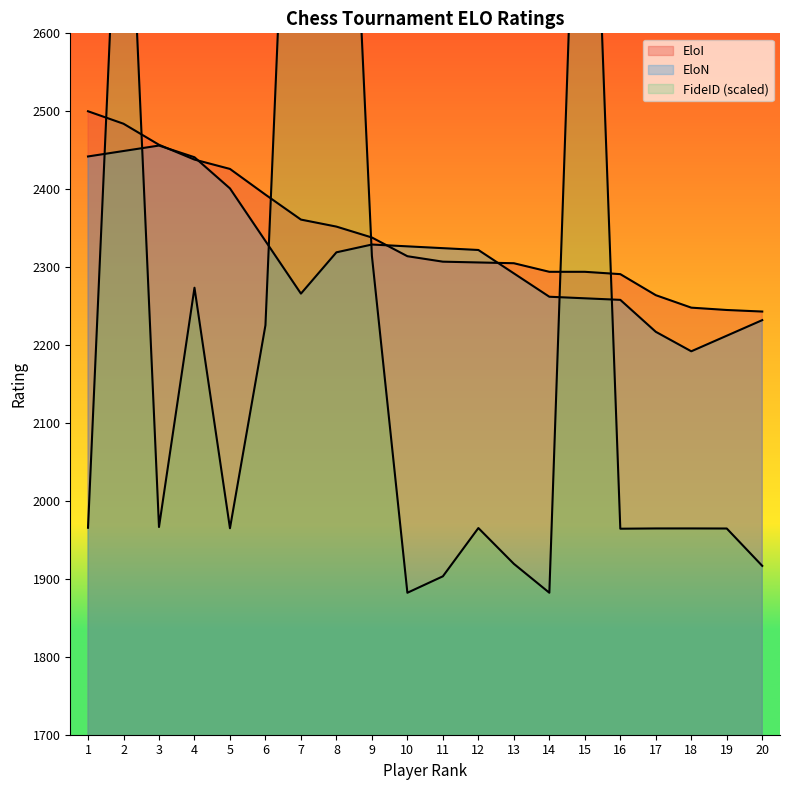

Where do EloI and FideID first cross each other?

1 and 2